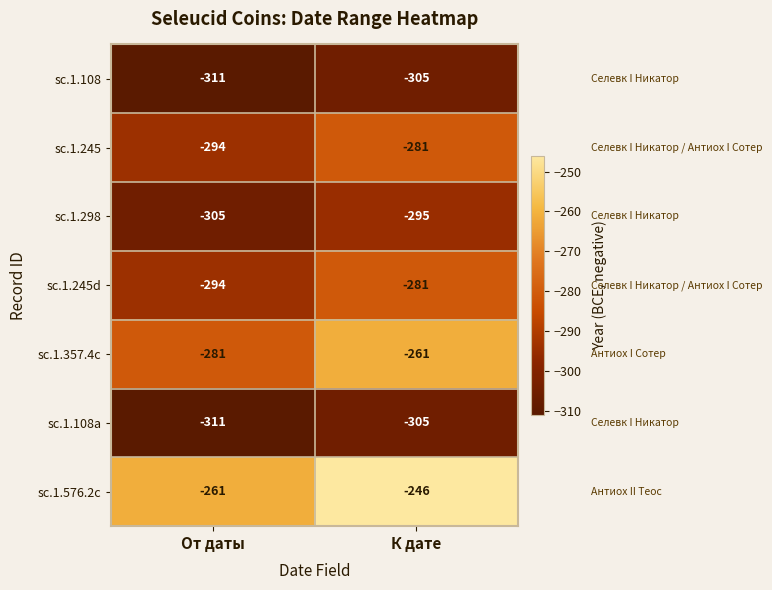

What is the sum of all sc.1.245 values?

-575